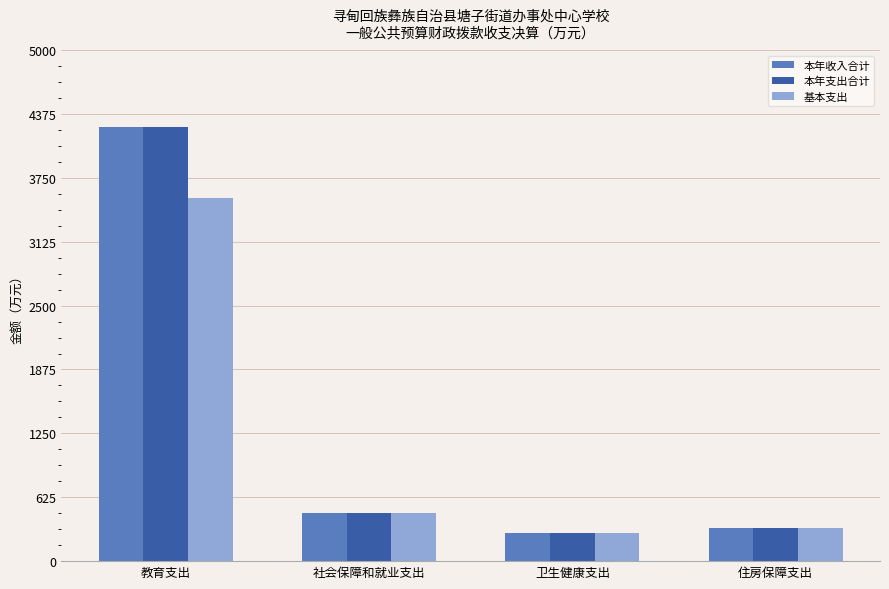

At which label does 本年收入合计 first exceed 468?

教育支出